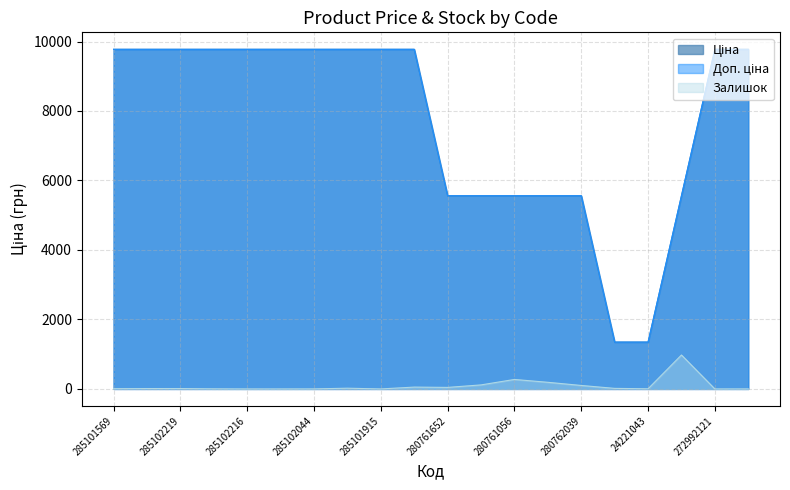

What is the value of the Ціна point at the 8th from the left?

9775.5